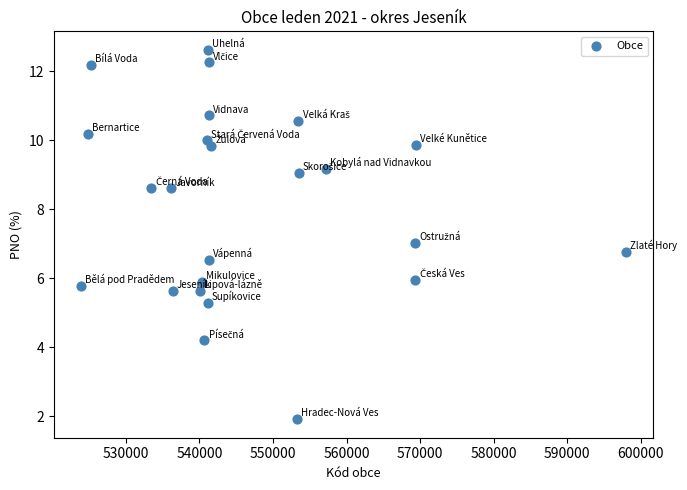

What is the range of Y values (max minus min)?

10.7